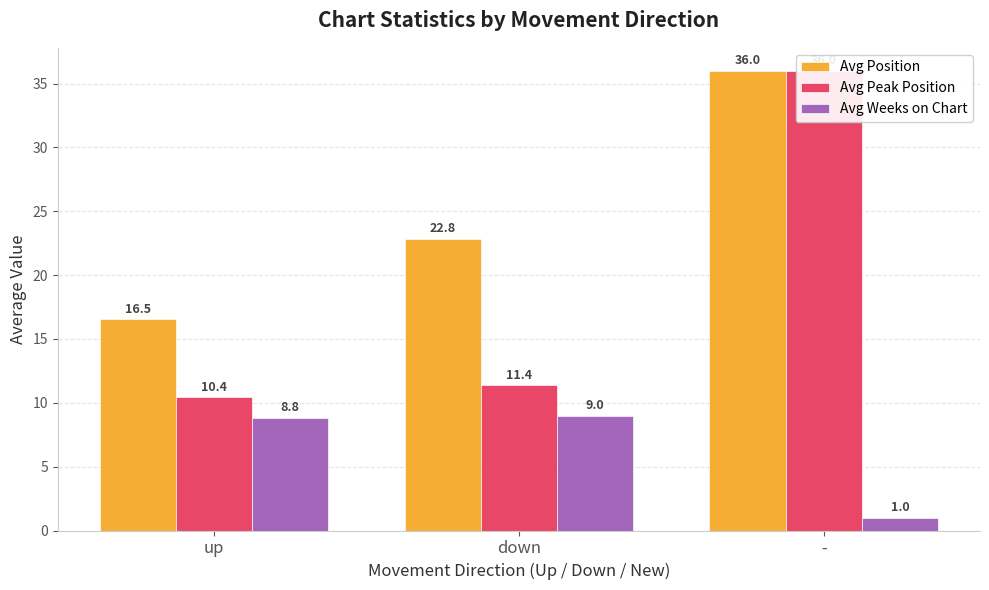

Rank the categories by Avg Peak Position value from lowest to highest.

up, down, -